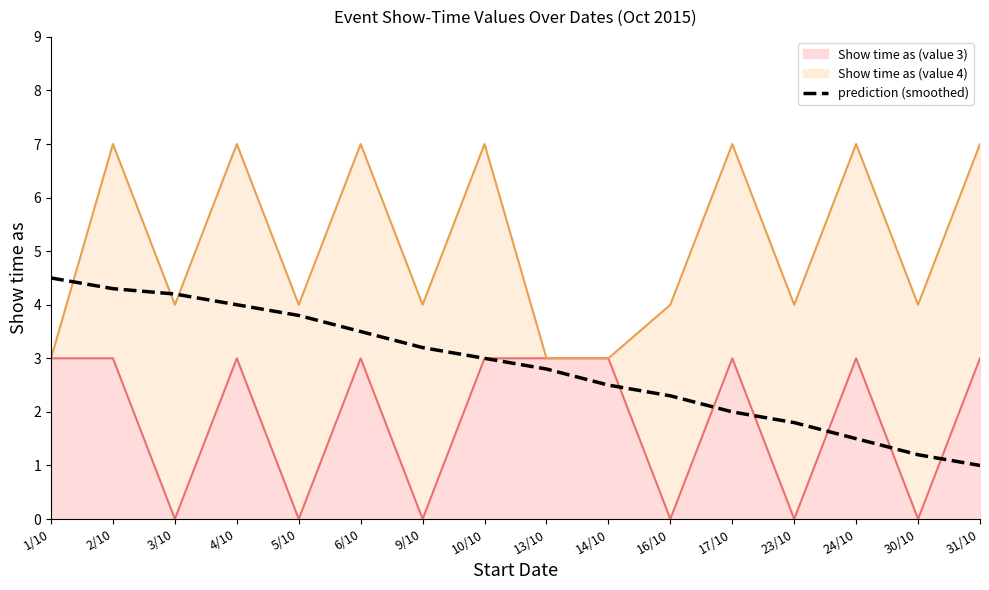

What is the change in value from 4/10 to 6/10?

-0.5